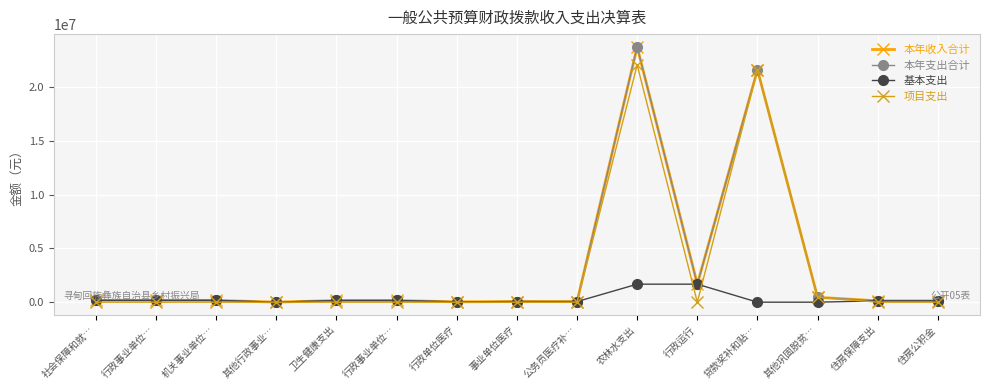

Does the chart have visible grid lines?

Yes